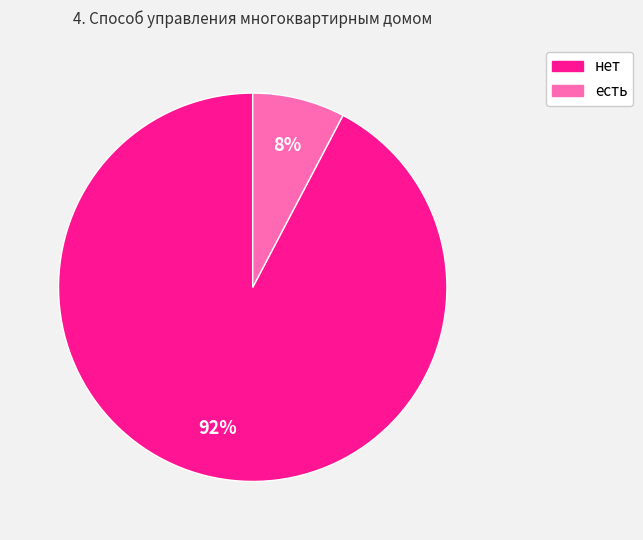

Rank the categories by value from lowest to highest.

есть, нет